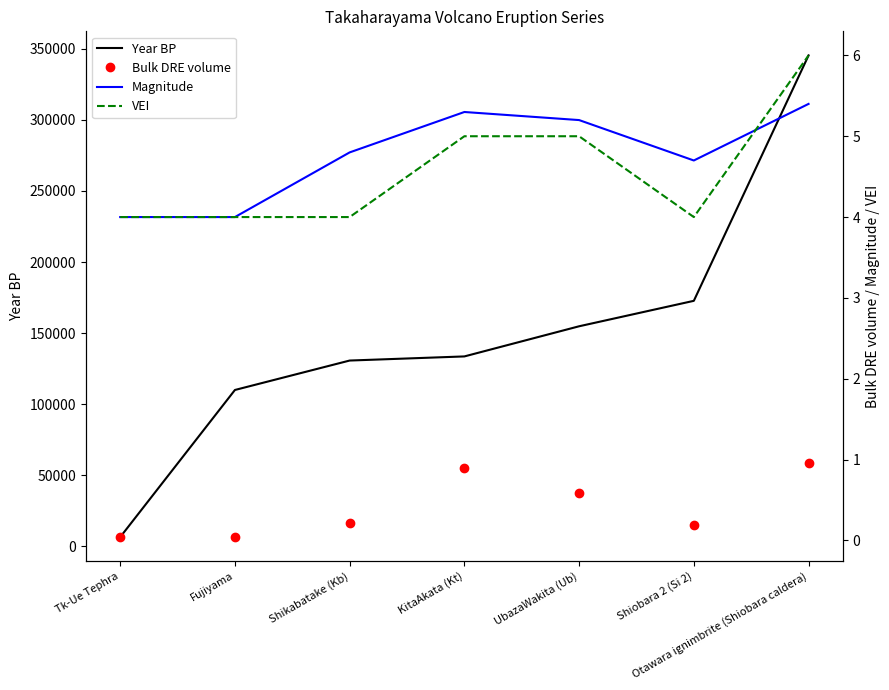

True or false: Magnitude has a value of 8.0 at KitaAkata (Kt).

False